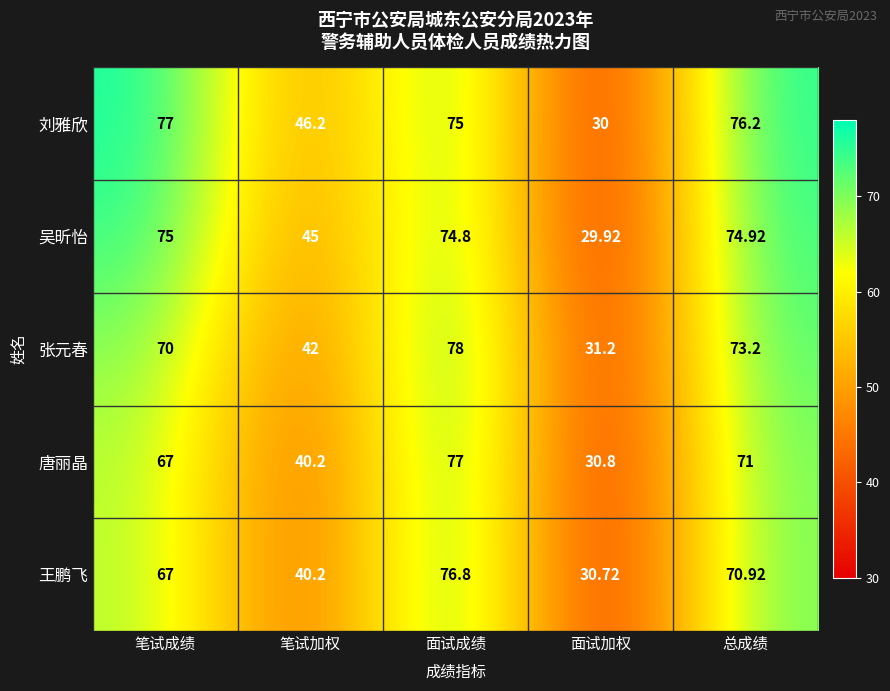

Which series has the largest total across all categories?

刘雅欣